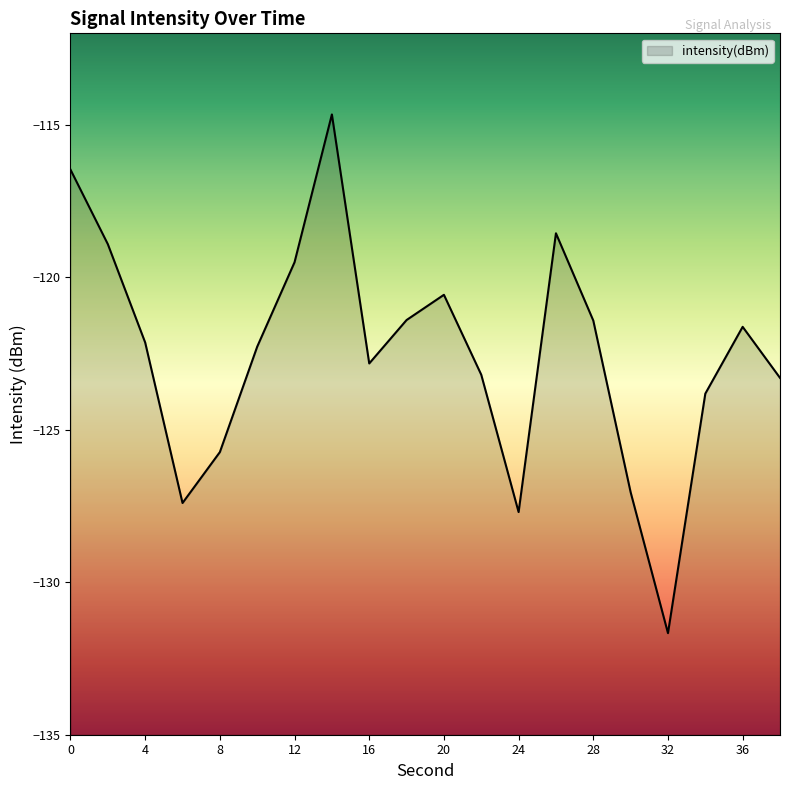

How many lines are shown in the chart?

1